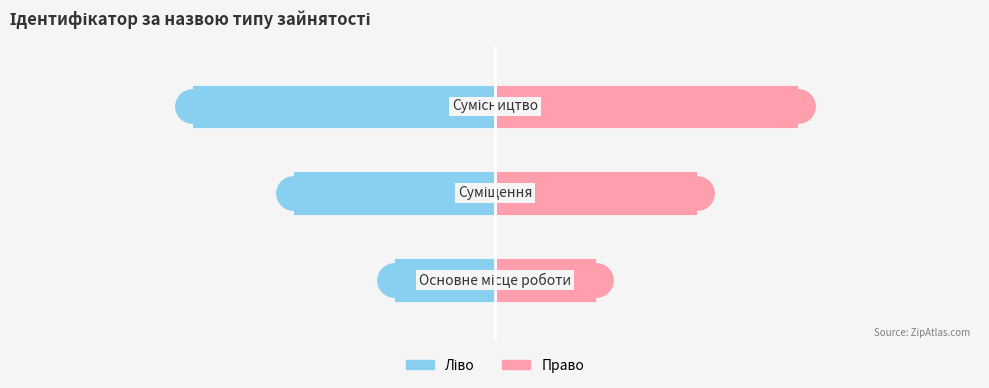

The Ідентифікатор (право) series shows 1 at 2. True or false?

False